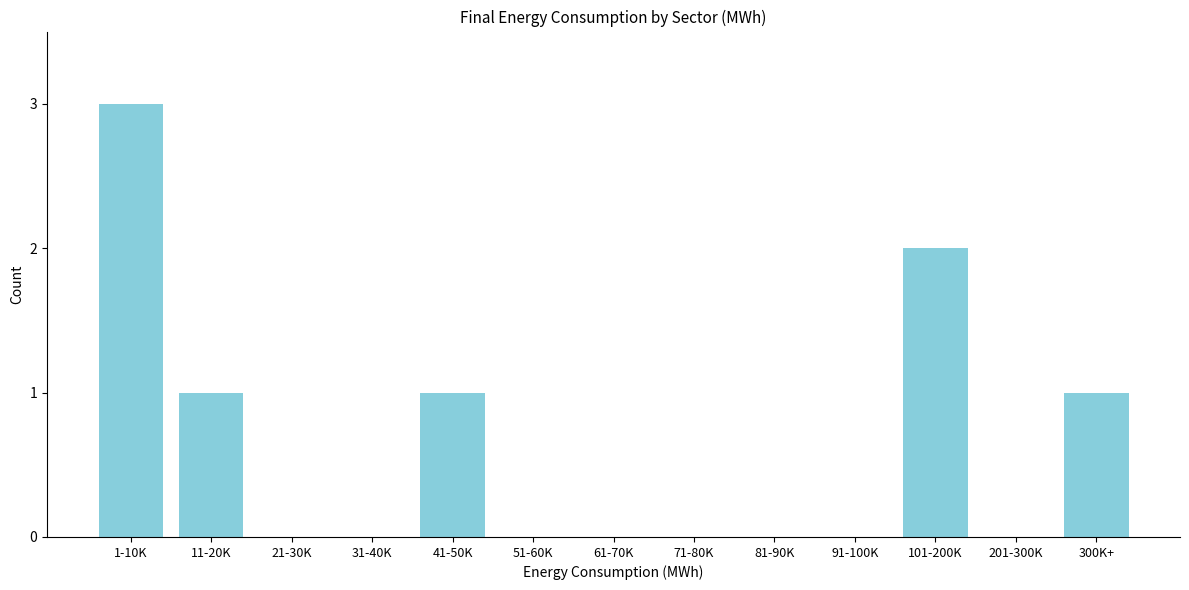

Reading left to right, transcribe all the data shown in this chart.

1-10K=3	11-20K=1	21-30K=0	31-40K=0	41-50K=1	51-60K=0	61-70K=0	71-80K=0	81-90K=0	91-100K=0	101-200K=2	201-300K=0	300K+=1